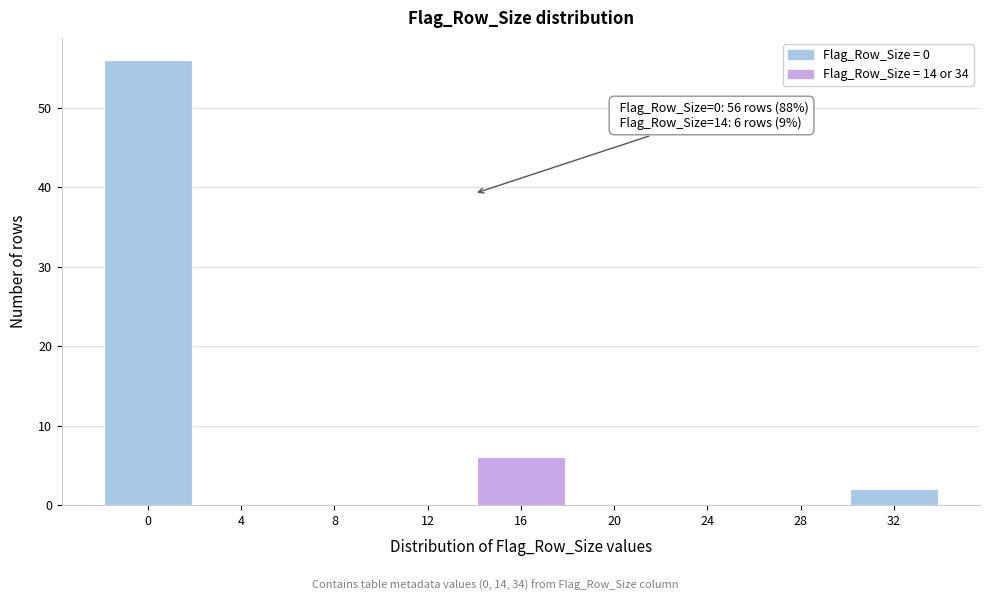

Which range on the x-axis has the tallest bar?

-2 to 2